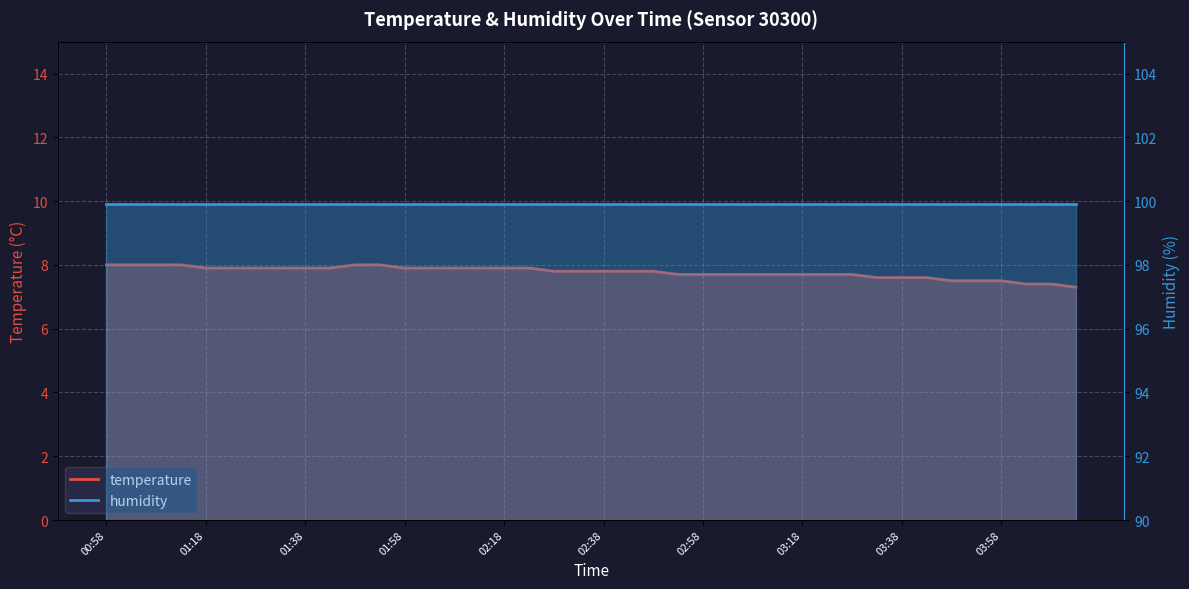

What is the ratio of the value at 03:58 to the value at 02:48?

1.0